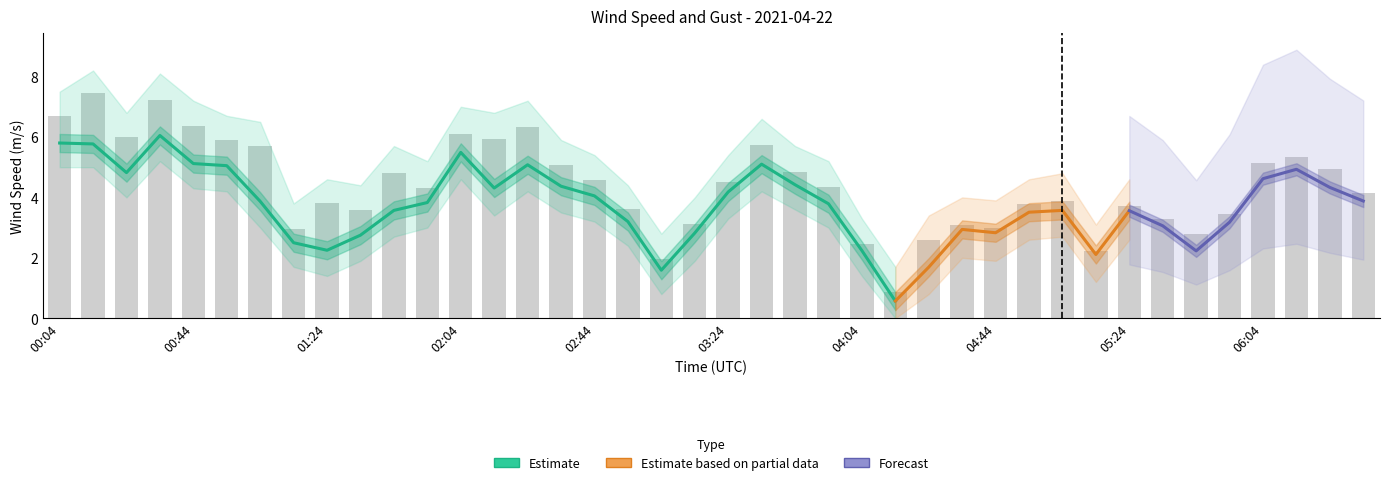

What is the label of the 38th bar from the right?

00:24